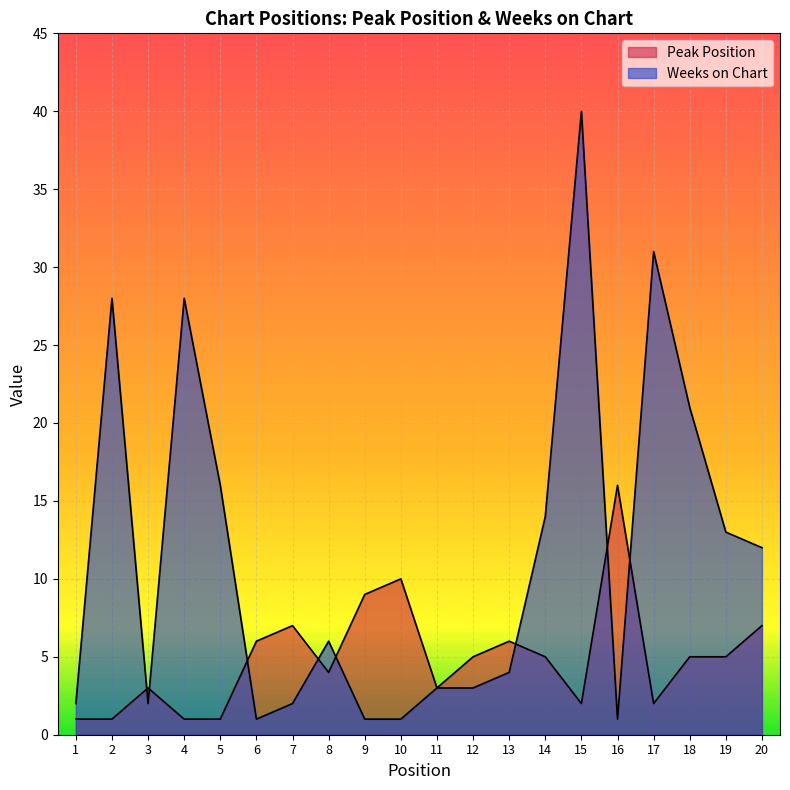

How many interior local peaks does the Weeks on Chart series have?

5